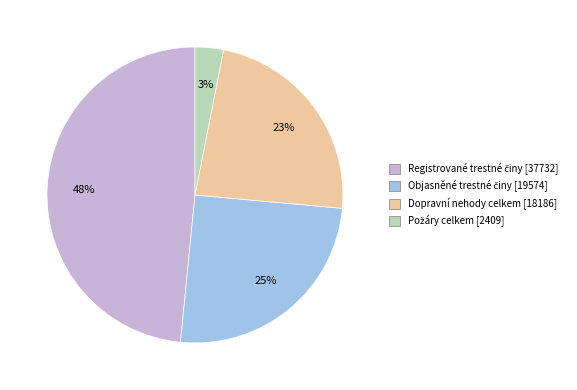

Count the number of slices in the pie.

4